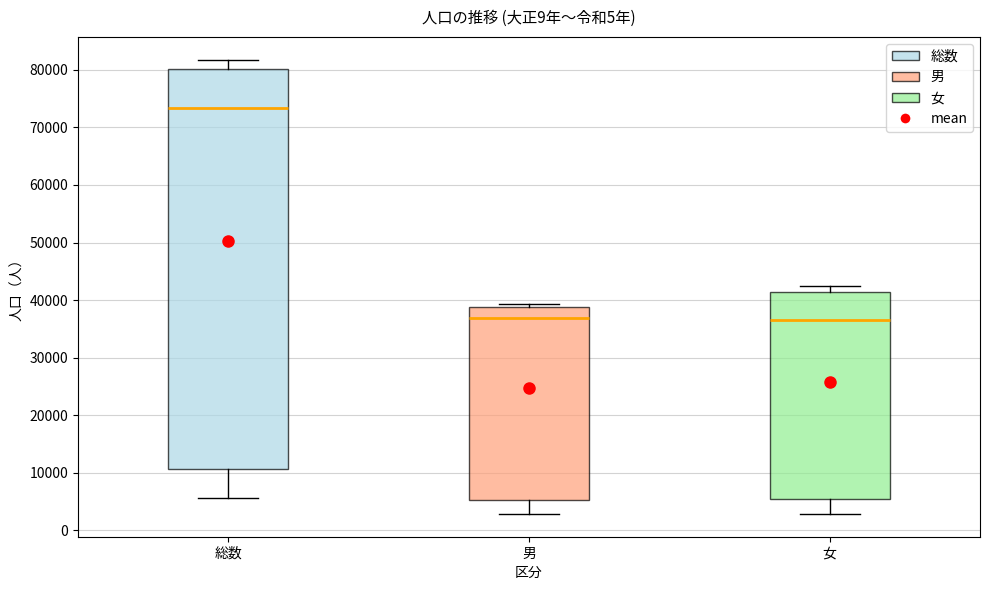

Reading left to right, read every box against the y-axis: the position of its median line, the range the box covers, and the ends of its whiskers. The values are not printed on the chart, so give them approximately, as read against the axis.

総数: median 73000, box 11000 to 80000, whiskers 6000 to 82000
男: median 37000, box 5000 to 39000, whiskers 3000 to 39000 (just above the box's upper edge)
女: median 36000, box 5000 to 41000, whiskers 3000 to 42000